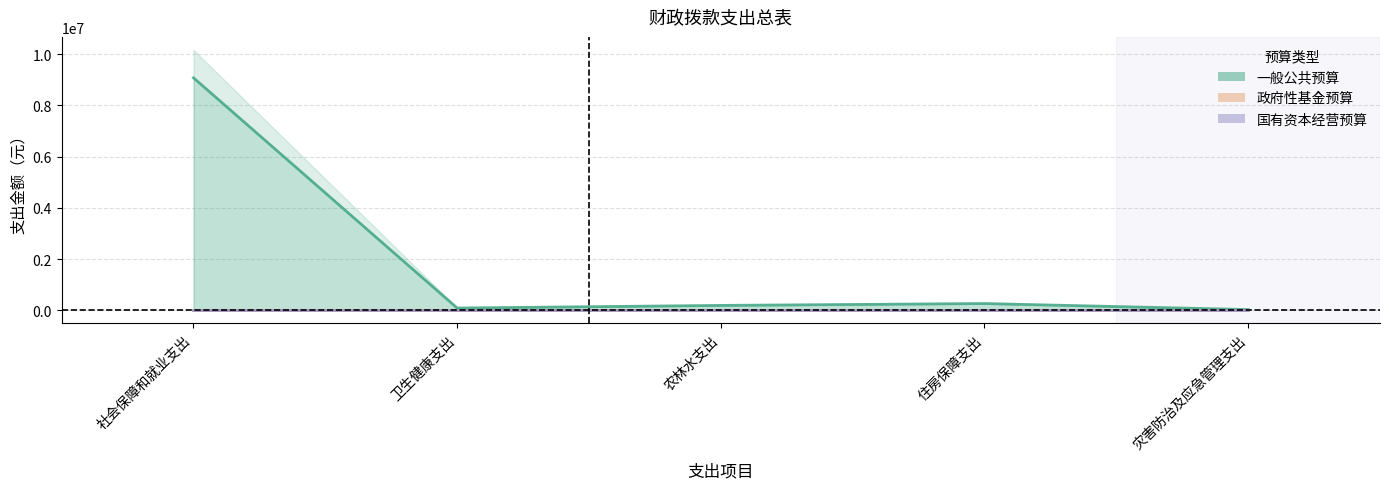

Reading left to right, extract all data points from this chart.

一般公共预算: 社会保障和就业支出=9079988	卫生健康支出=89244	农林水支出=192000	住房保障支出=264696	灾害防治及应急管理支出=30000
政府性基金预算: 社会保障和就业支出=0	卫生健康支出=0	农林水支出=0	住房保障支出=0	灾害防治及应急管理支出=0
国有资本经营预算: 社会保障和就业支出=0	卫生健康支出=0	农林水支出=0	住房保障支出=0	灾害防治及应急管理支出=0